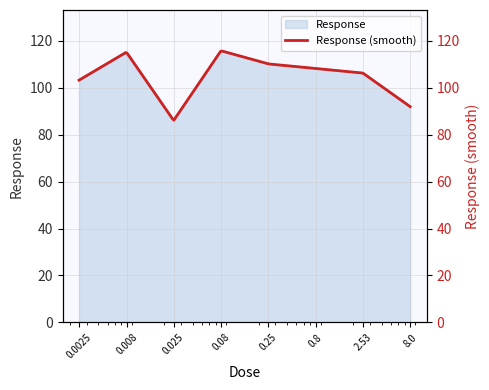

What is the sum of the values at 8.0 and 0.25?

202.0